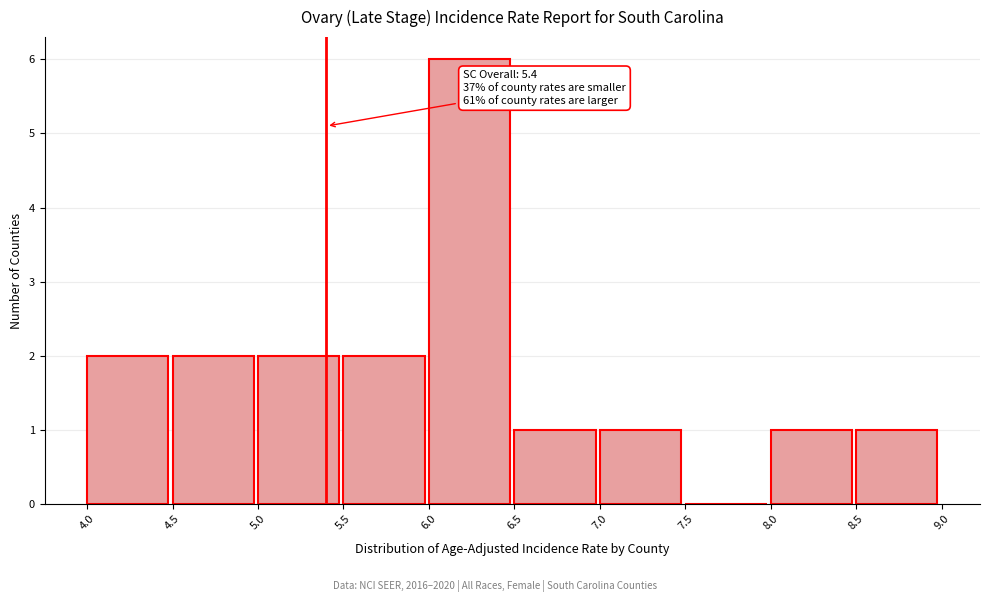

Which range on the x-axis has the tallest bar?

6.0 to 6.5